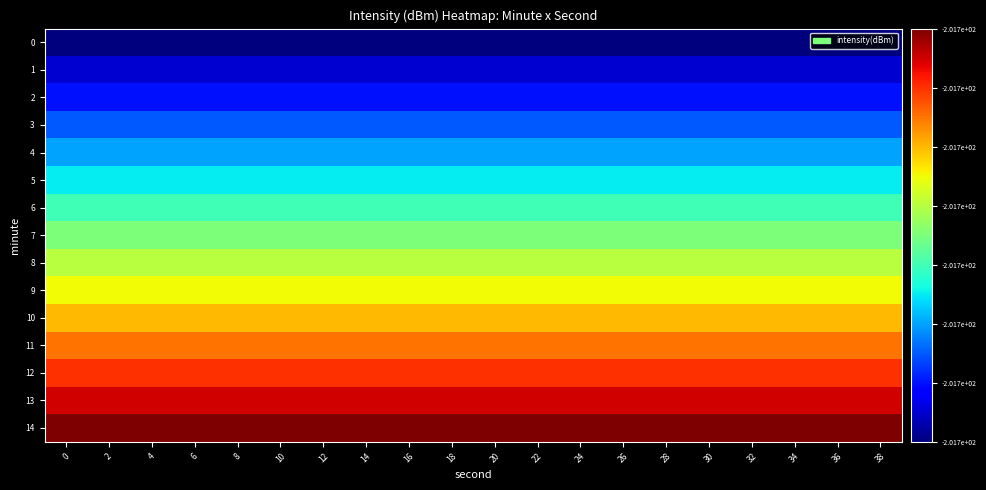

What is the total value across all series at 32?

7.5